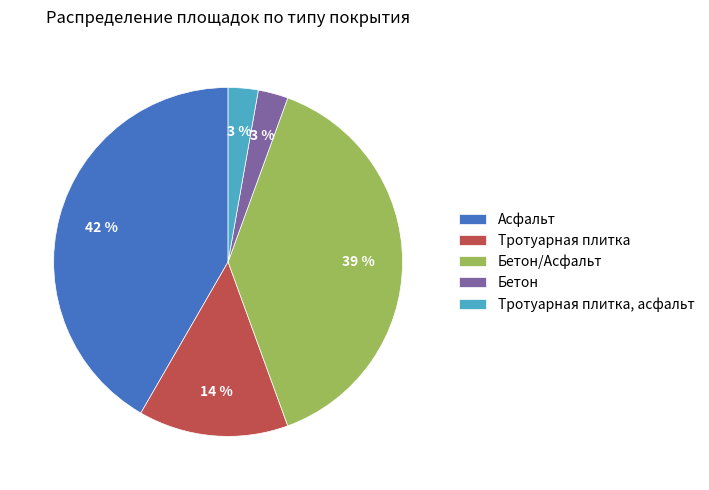

To the nearest percent, what percentage of the pie is Бетон/Асфальт?

39%